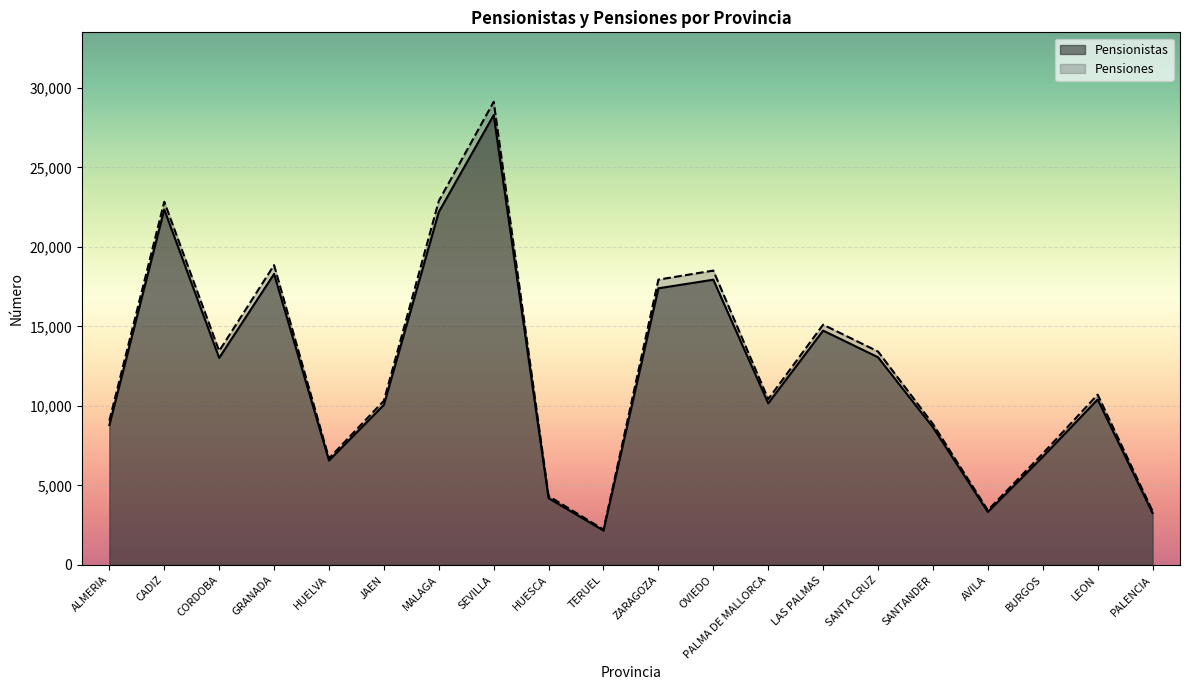

What are all the series names shown in the legend?

Pensionistas, Pensiones